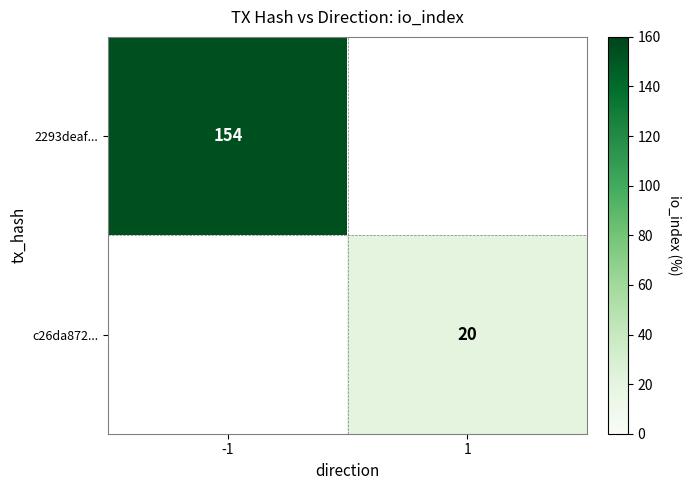

True or false: c26da872... has a value of 20 at 1.

True